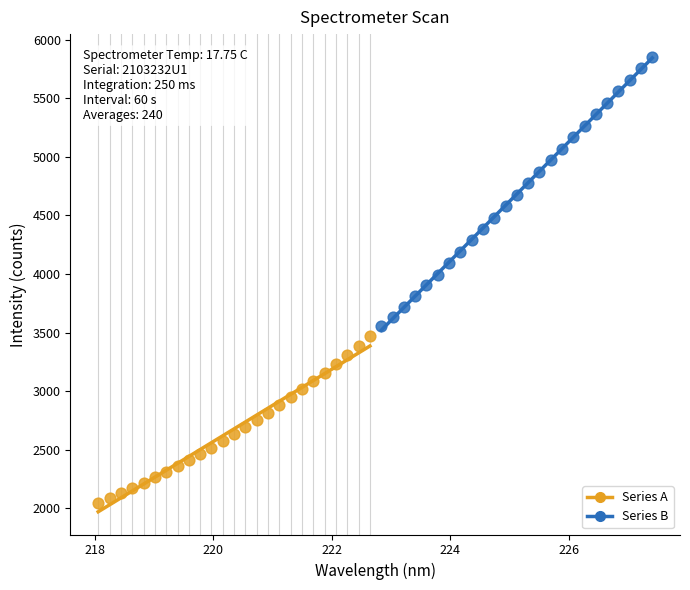

What are all the series names shown in the legend?

Series A, Series B